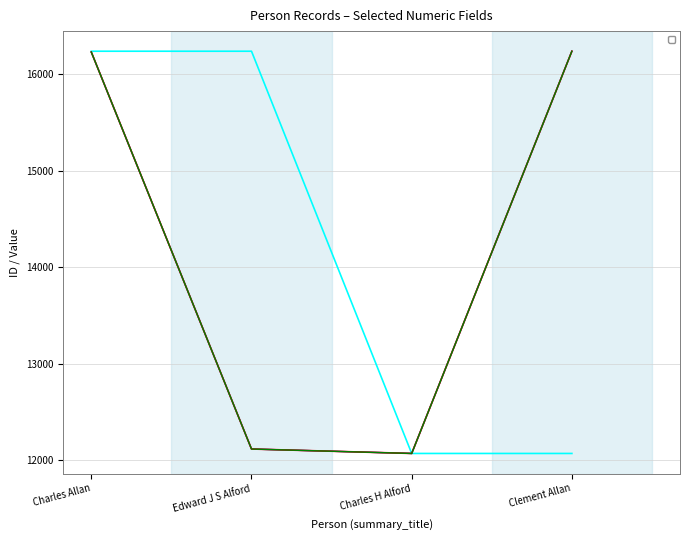

At which label does _source/lifecycle/service/0/number first exceed 16229?

Clement Allan